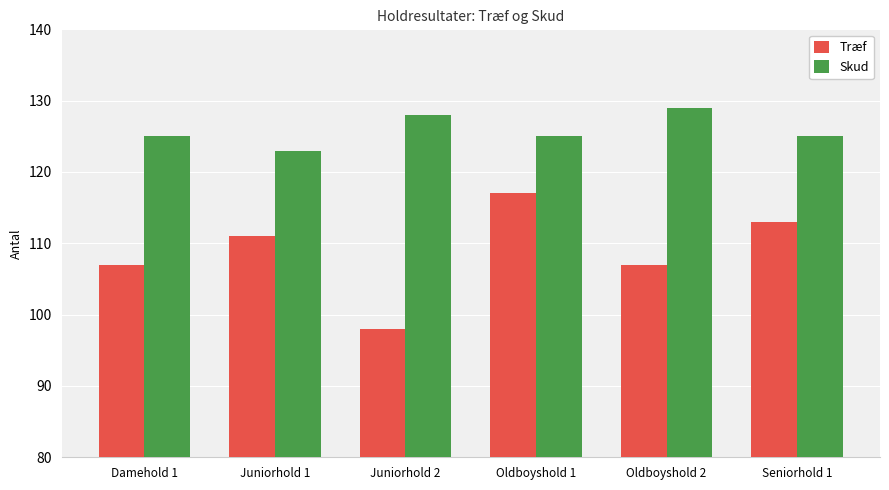

How many bars are there in total?

12